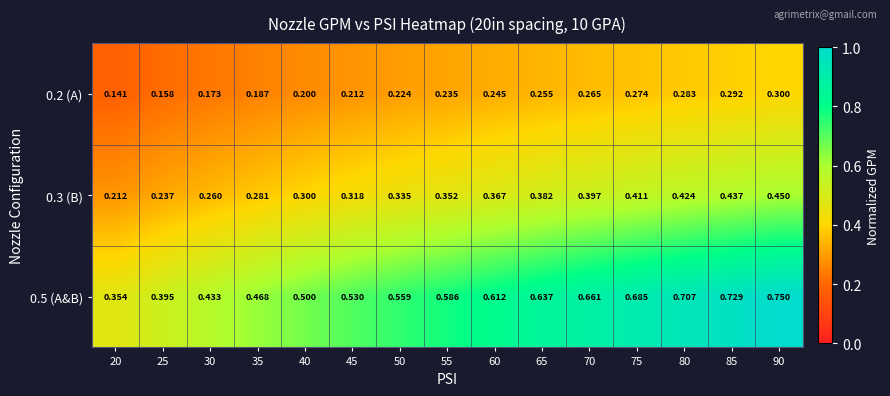

Is the value of 0.2 (A) at 70 greater than the value of 0.5 (A&B) at 40?

No